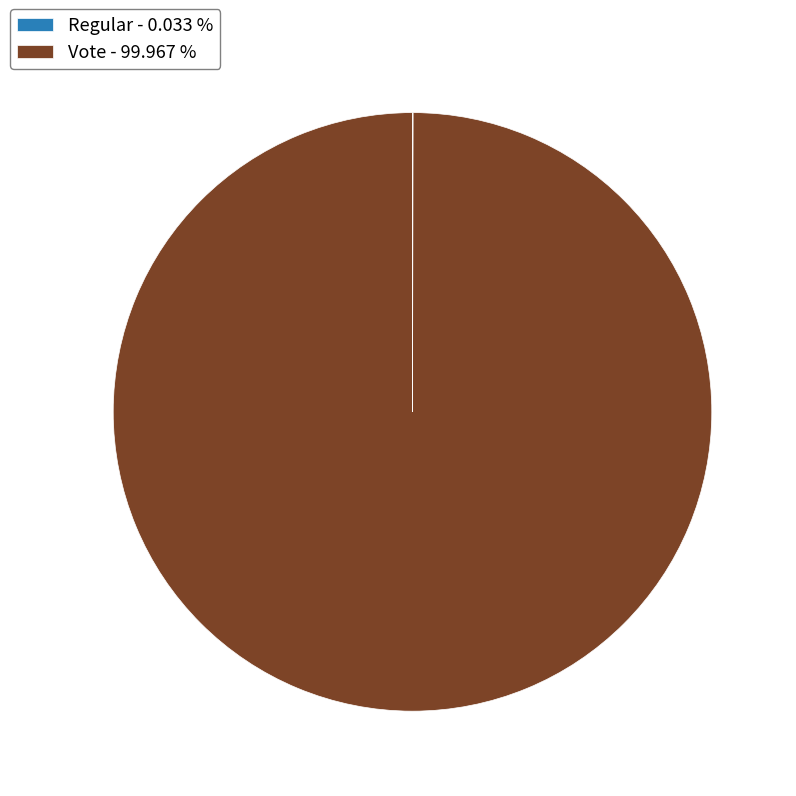

What is the largest slice in the pie chart?

Vote - 99.967 %